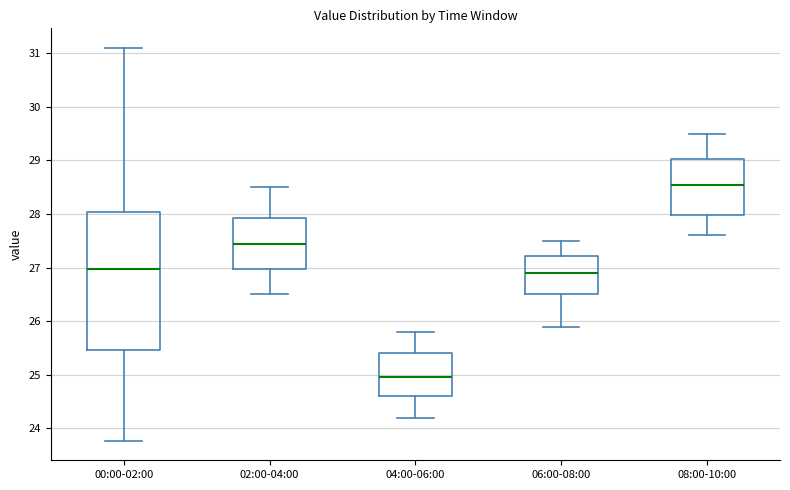

Which box's median line is the highest?

08:00-10:00